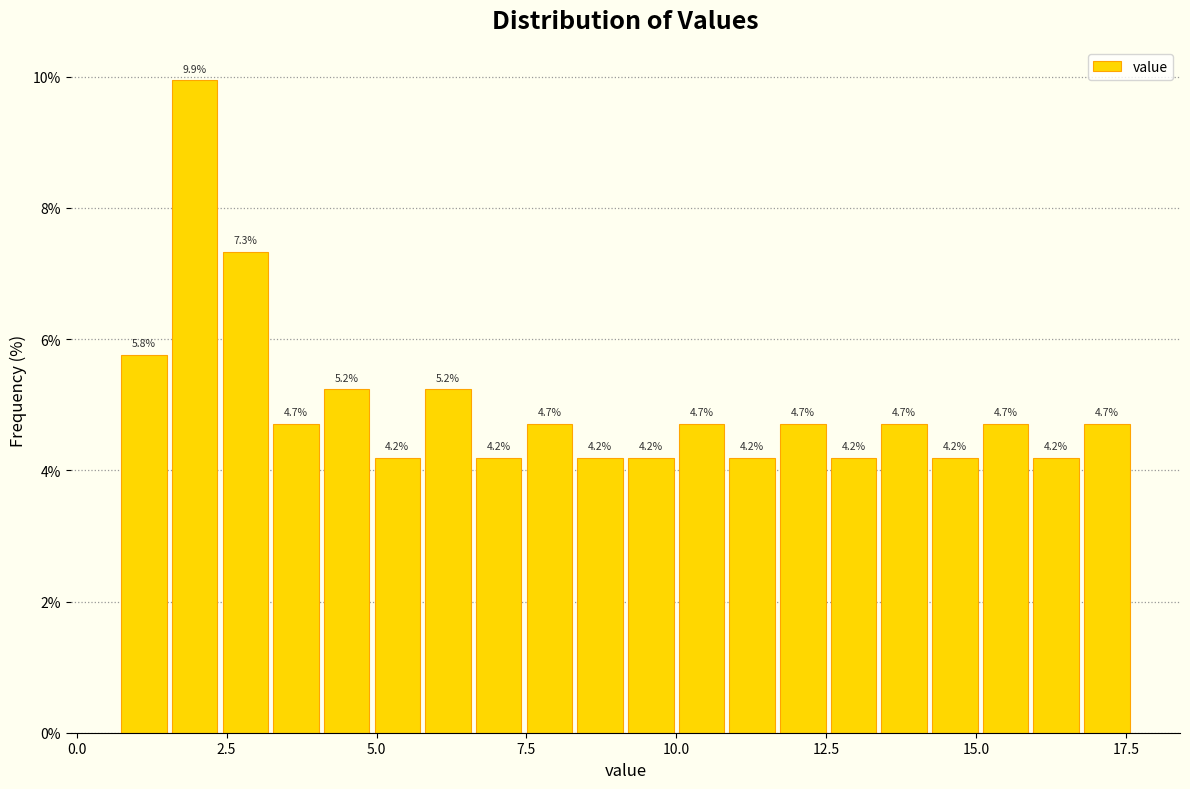

Around what value on the x-axis is the tallest bar? Give the approximate position of its centre, as read against the axis.

2.0